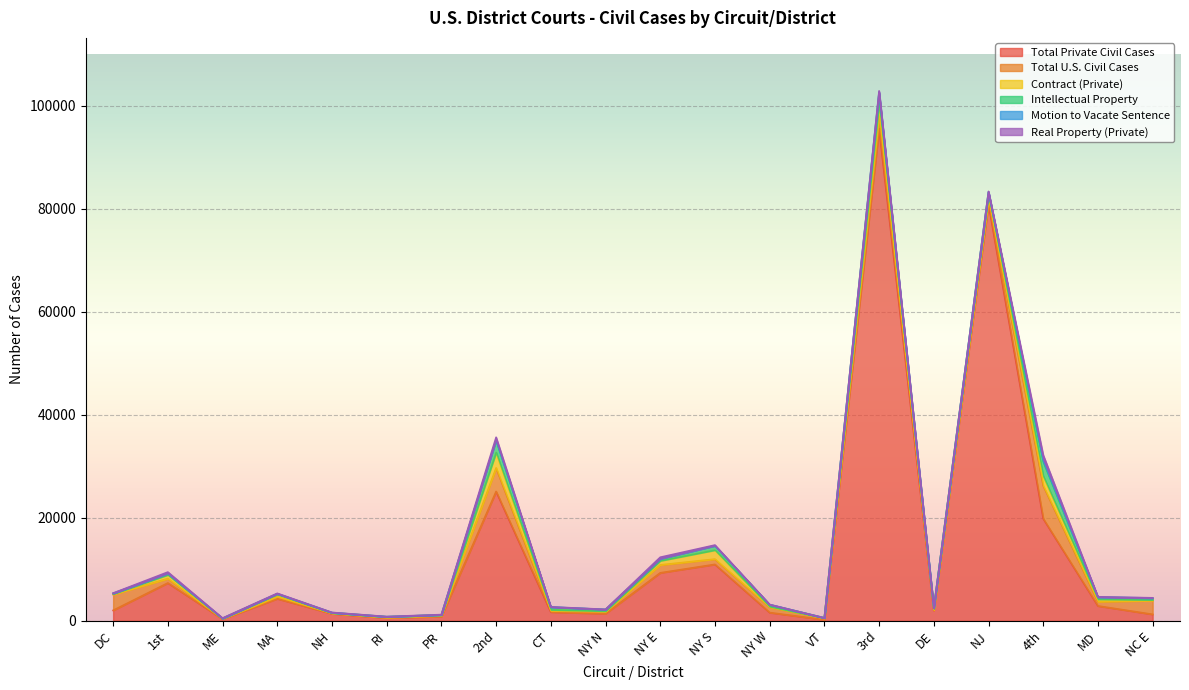

True or false: Motion to Vacate Sentence has more than 1 points higher than both neighbors.

True